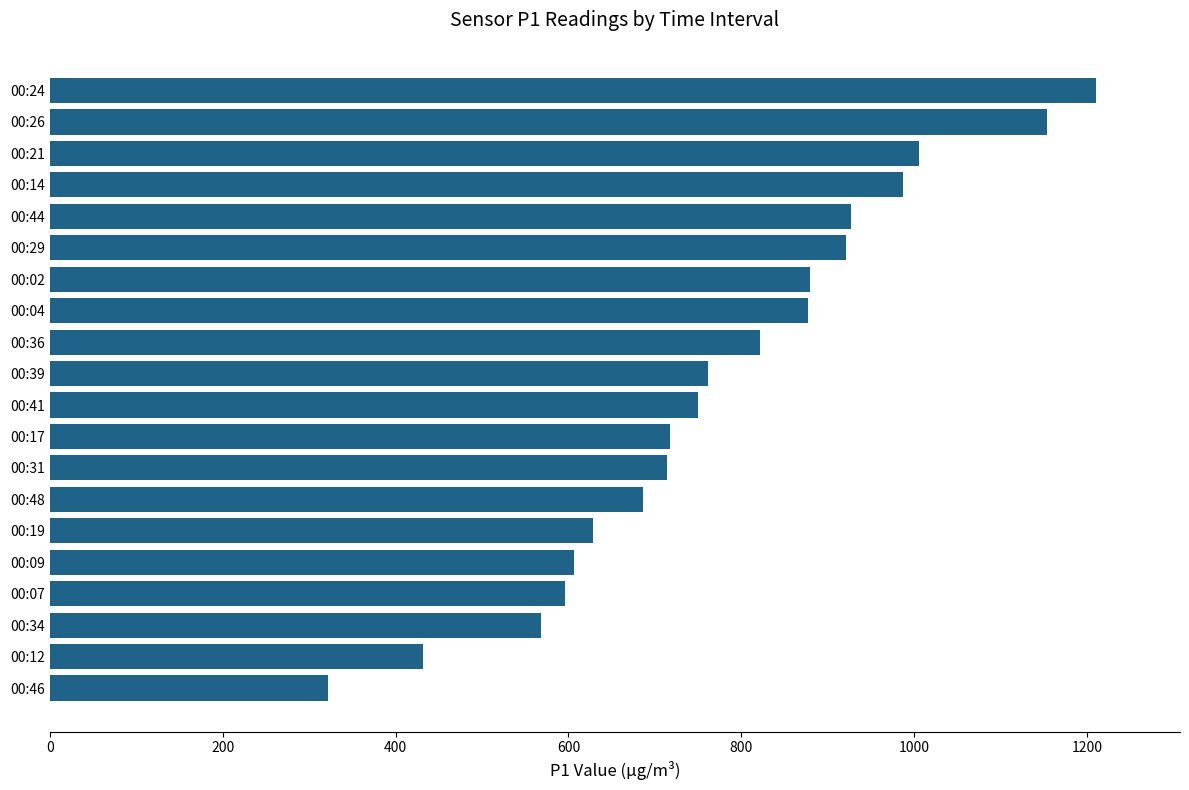

What is the difference between the maximum and second lowest values?

778.2